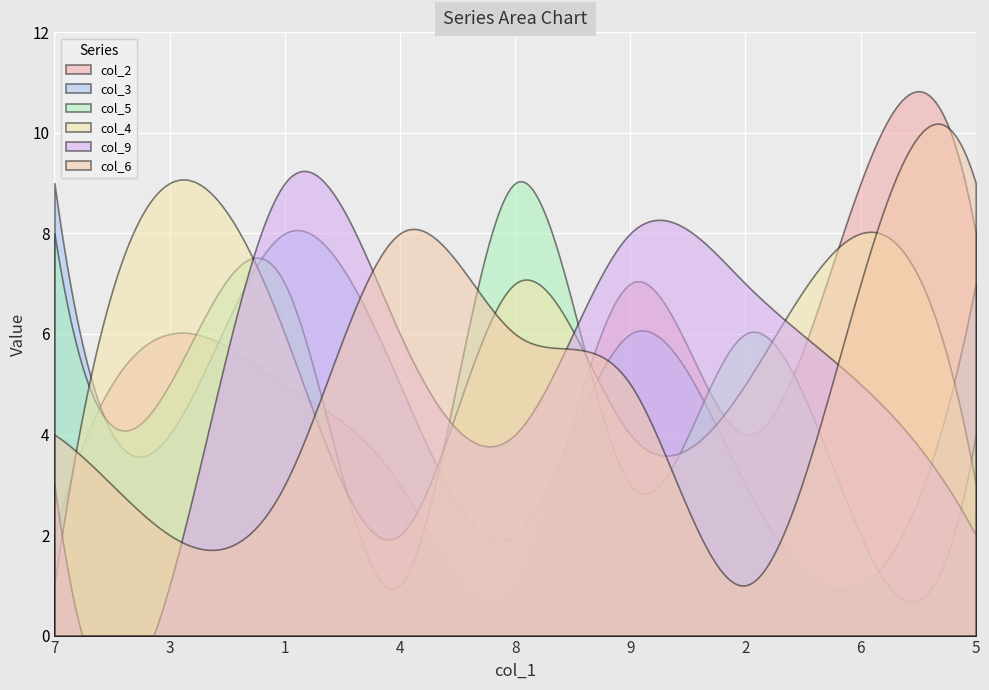

Which series has the largest total across all categories?

col_4